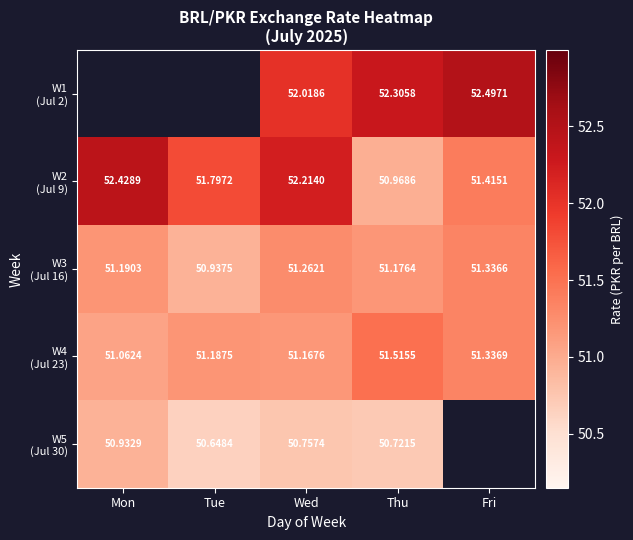

True or false: W4 (Jul 23) has a value of 51.3 at Fri.

True